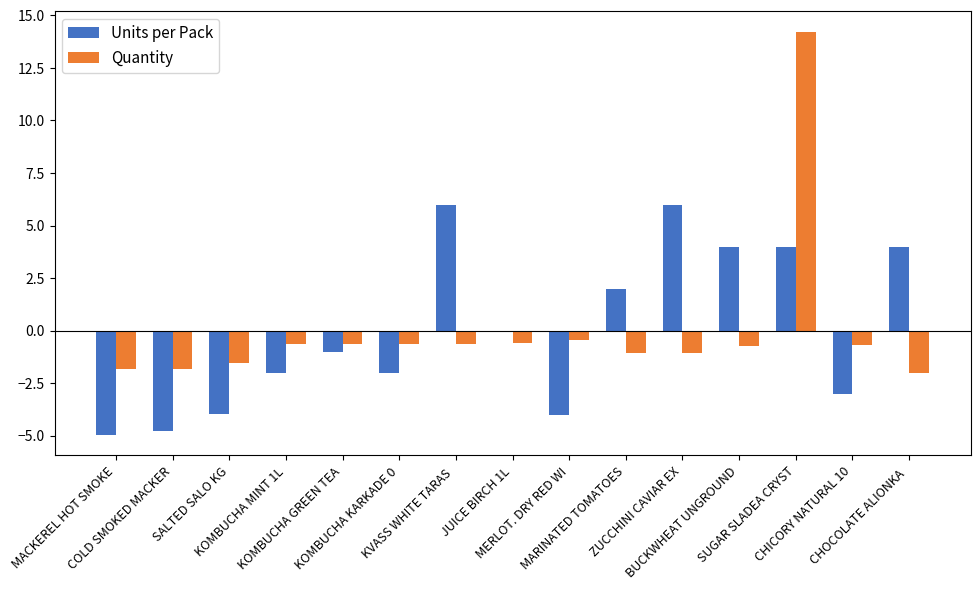

What is the difference between the Units per Pack values at KOMBUCHA MINT 1L and BUCKWHEAT UNGROUND?

6.0